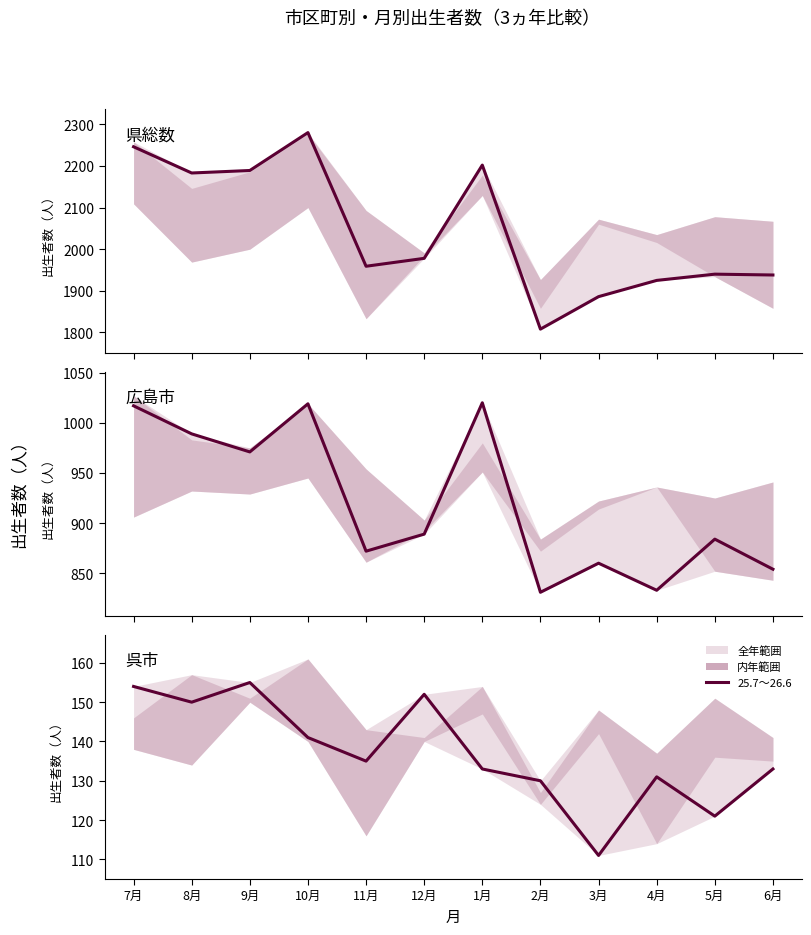

Where does the data first go above 135?

7月